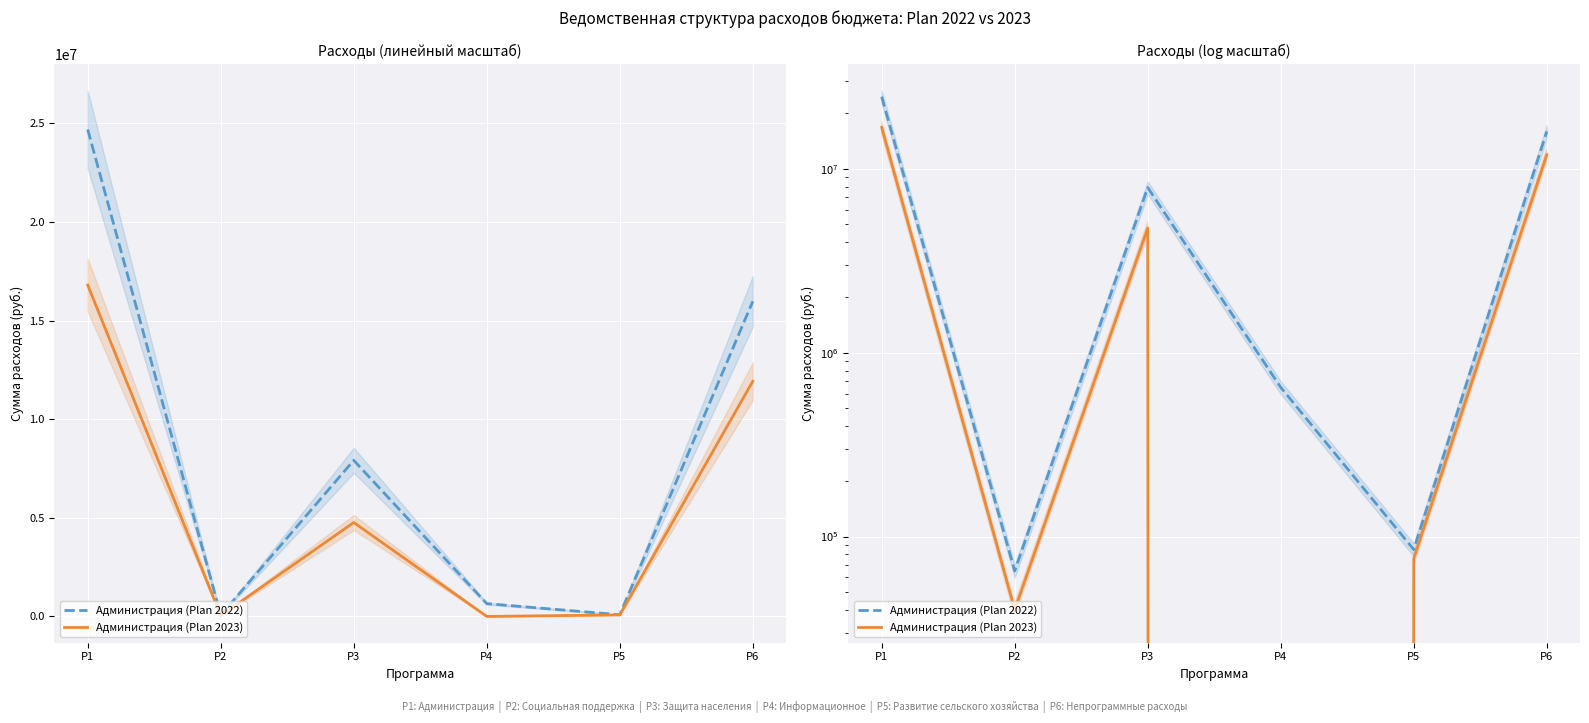

What is the minimum value for Администрация (Plan 2022)?

65000